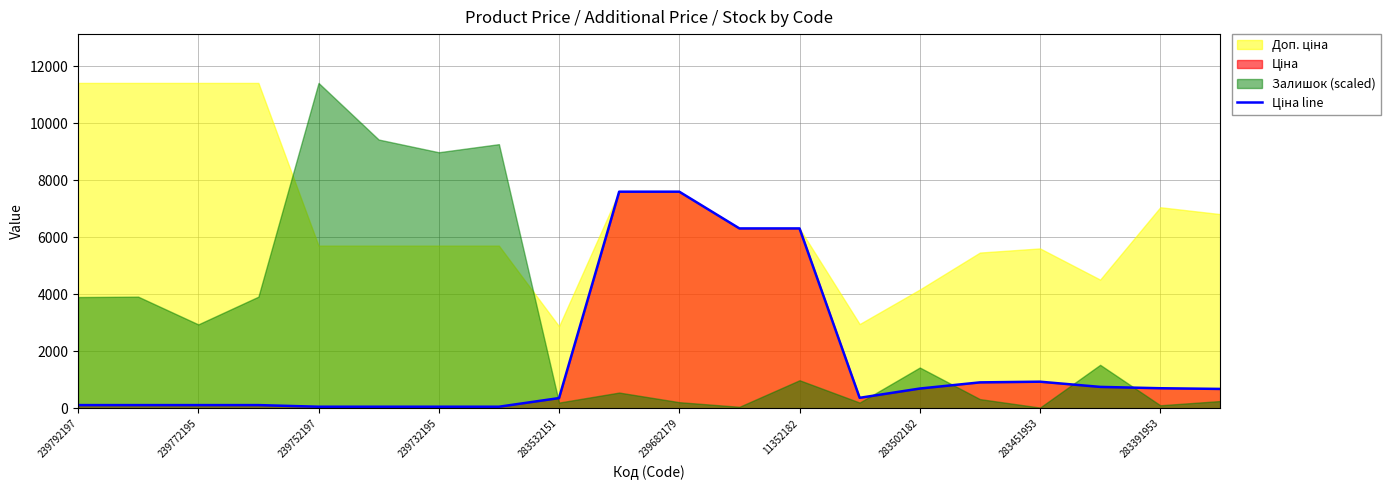

Does the chart display data point markers on the line(s)?

No